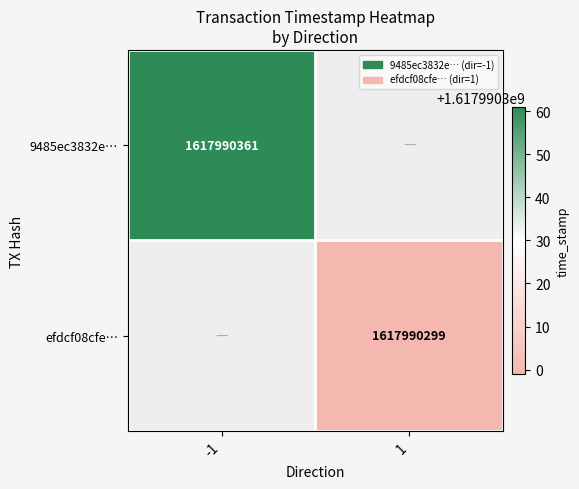

Is the value of efdcf08cfe10b01a007ad03c9255a2069588594 at direction greater than the value of 9485ec3832e335cfb2c054e16b52d46a5b396d1 at time_stamp?

No